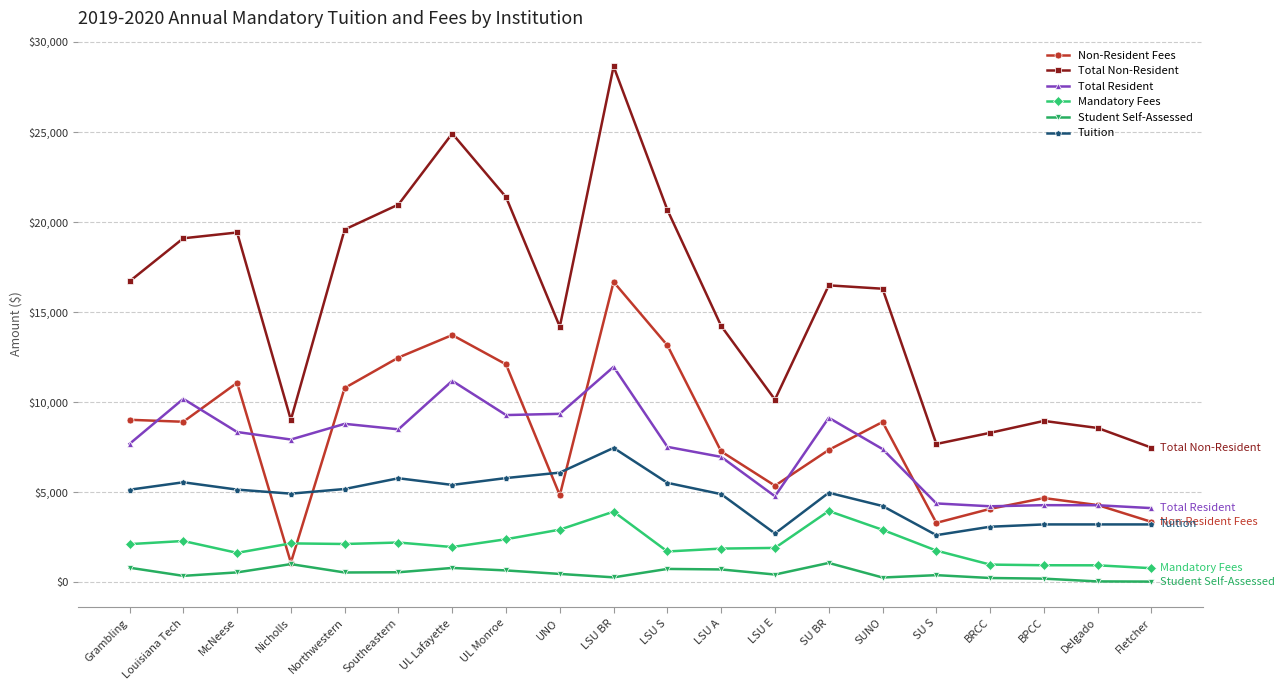

What position from the left is Nicholls?

4